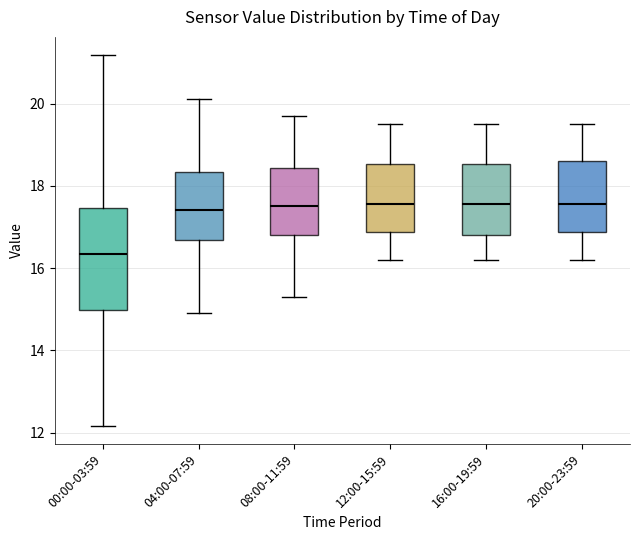

Where does the upper whisker of the box for 20:00-23:59 end on the y-axis? The values are not printed on the chart, so give them approximately, as read against the axis.

19.6